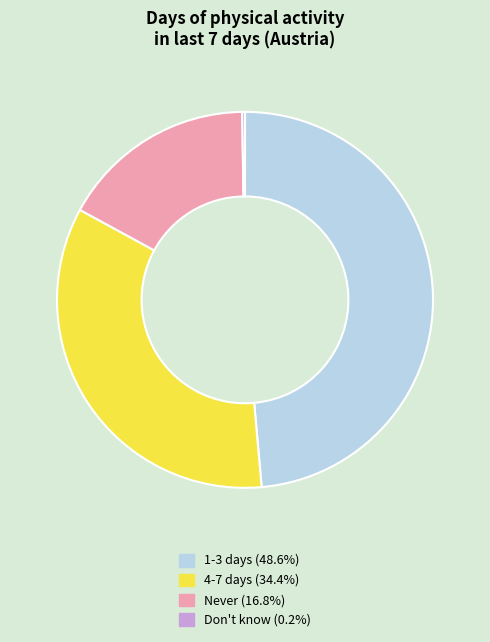

Approximately how many times larger is the value at 4-7 days compared to 1-3 days?

0.7